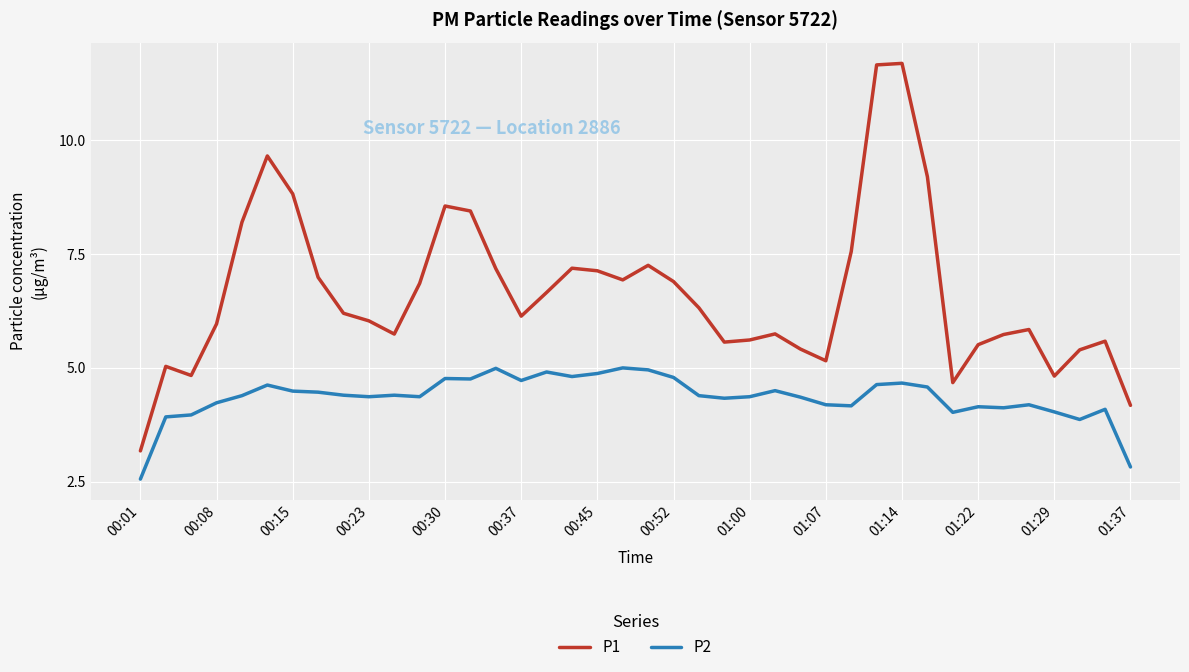

True or false: P1 and P2 cross at least once.

False